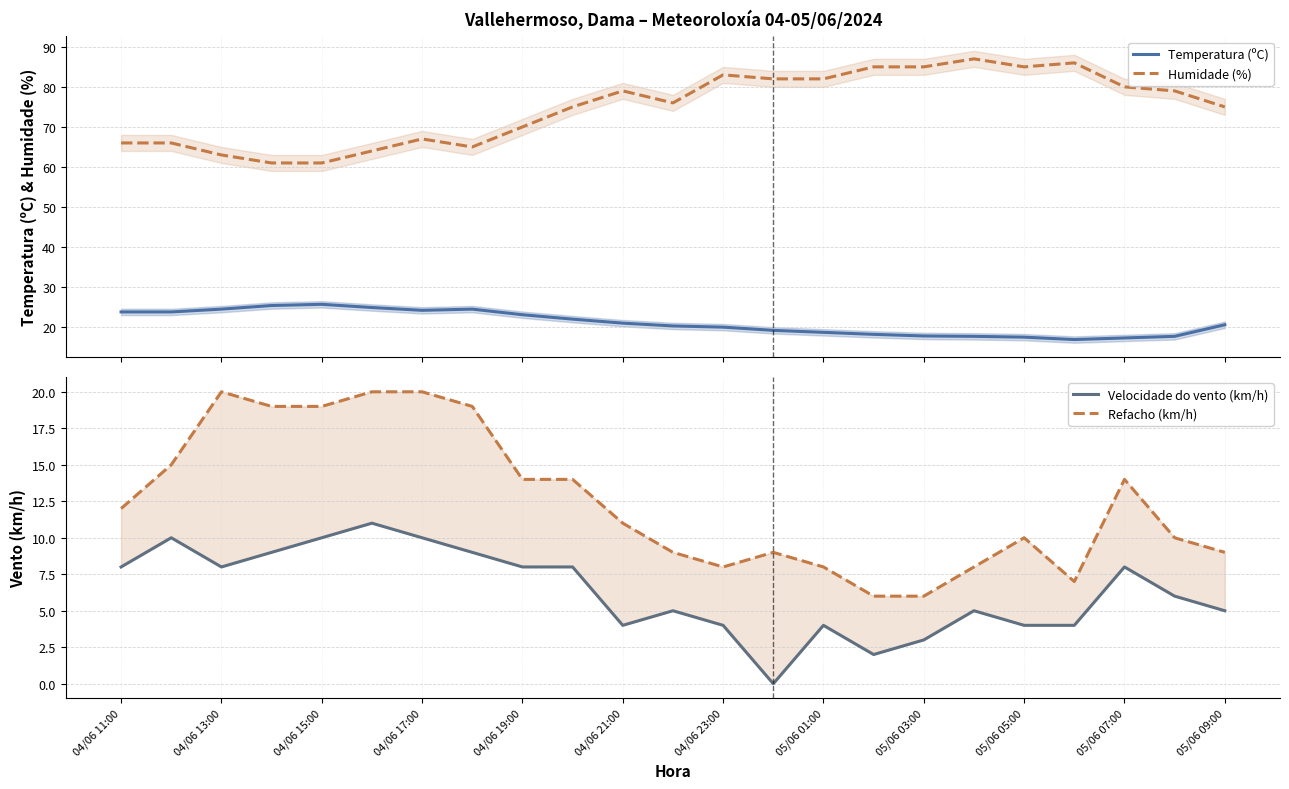

What is the highest value of the Temperatura (ºC) series?

25.7